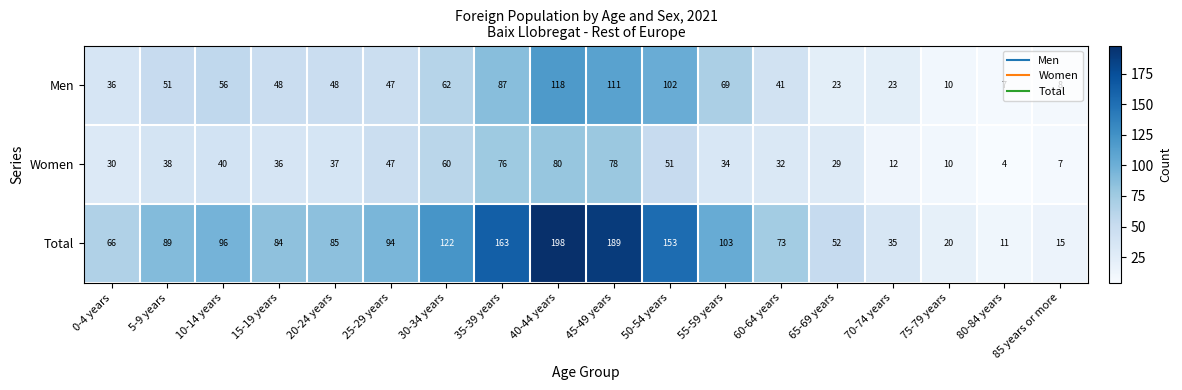

The Total series shows 52 at 65-69 years. True or false?

True